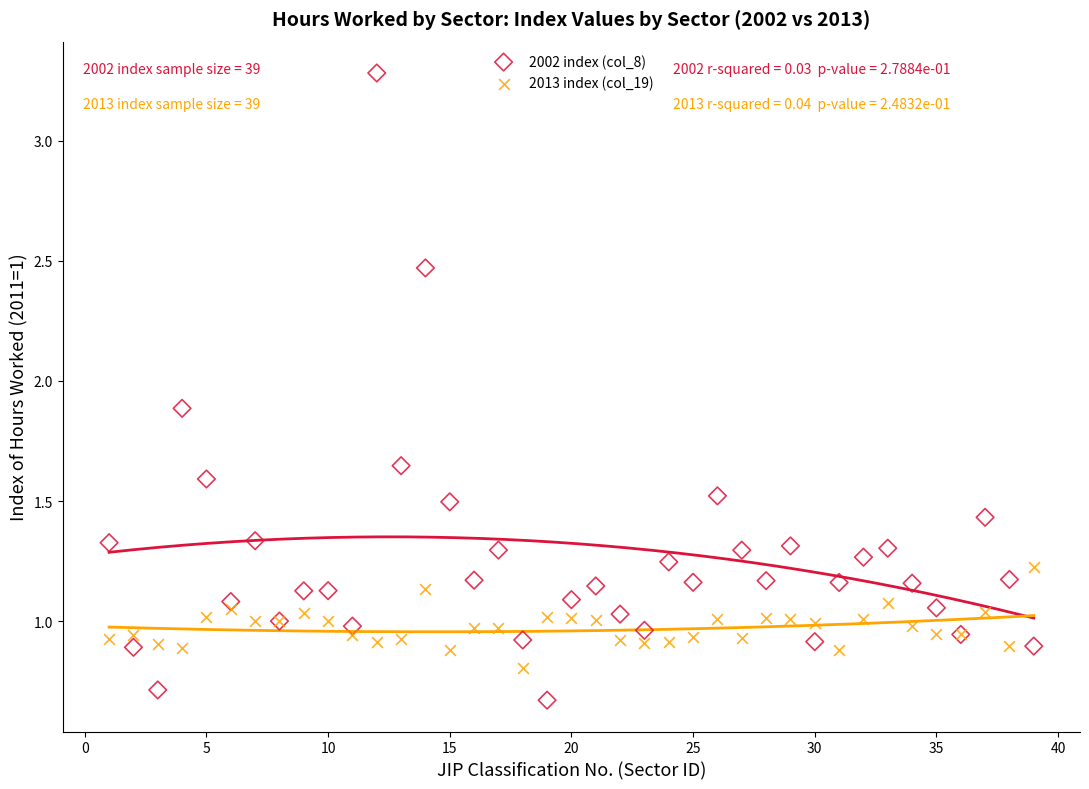

Which series reaches the minimum Y coordinate?

2002 index (col_8)